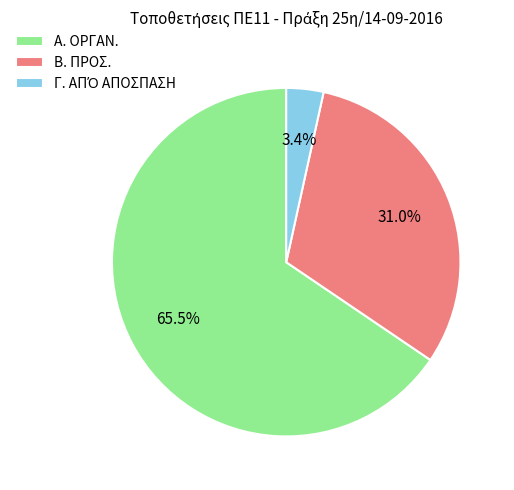

Does any single category account for the majority?

Yes